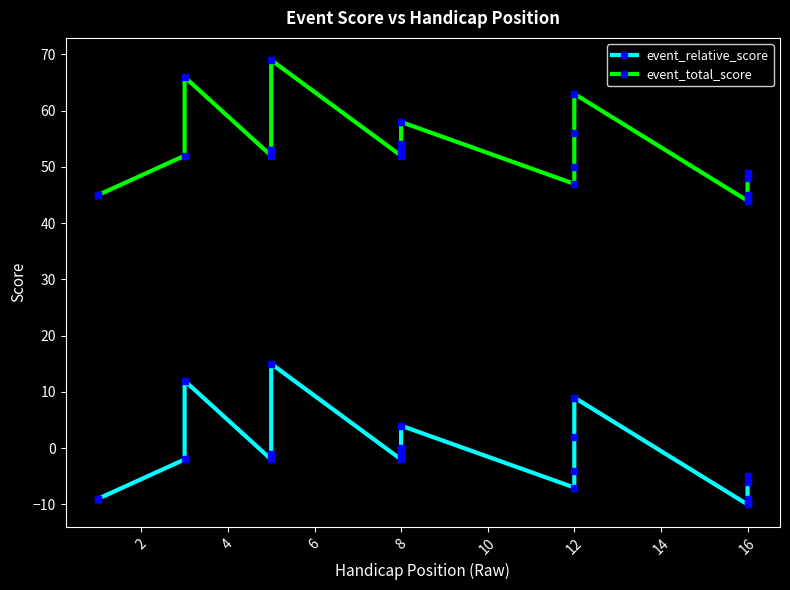

What is the difference between the maximum and minimum values in the event_total_score series?

25